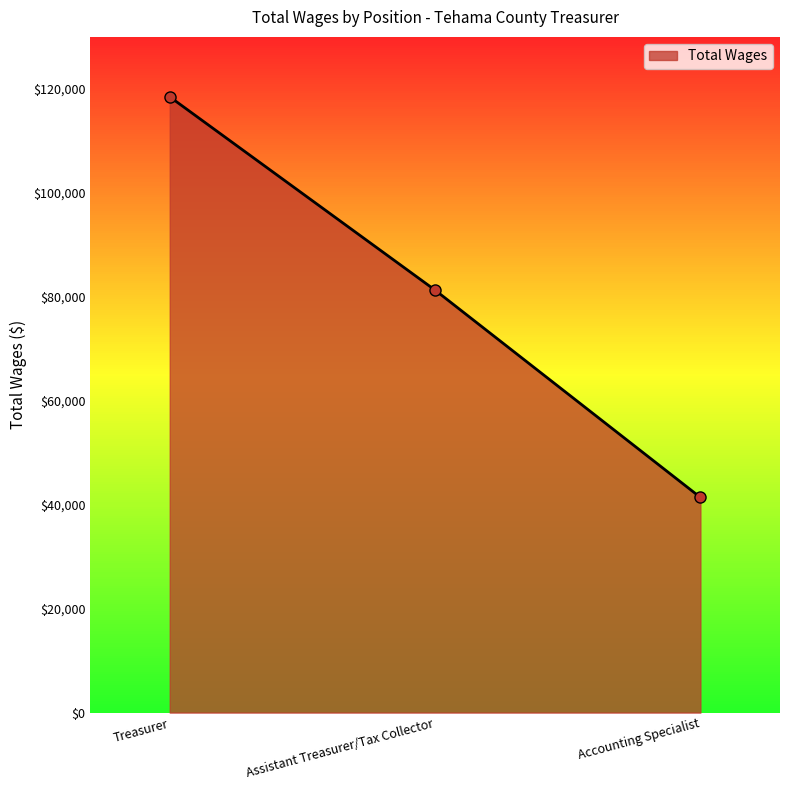

Between Assistant Treasurer/Tax Collector and Accounting Specialist, which is larger?

Assistant Treasurer/Tax Collector